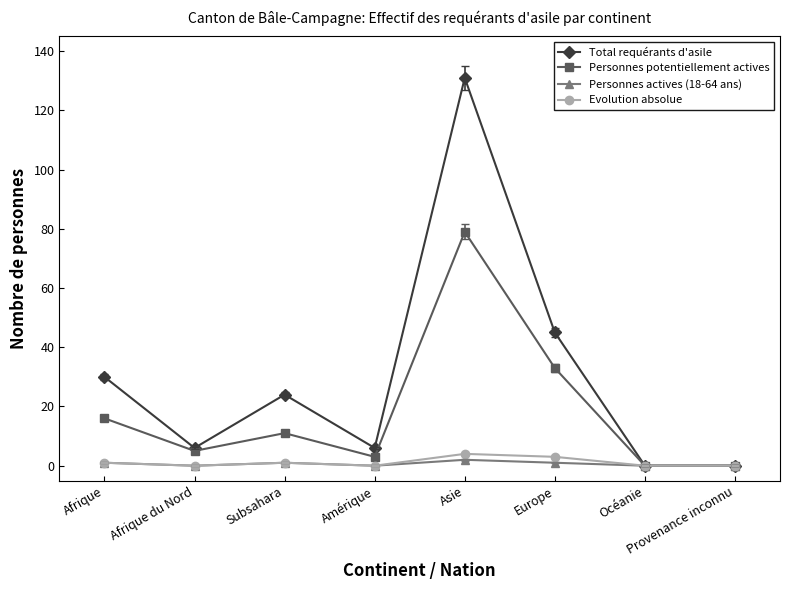

How many data points does each series have?

8